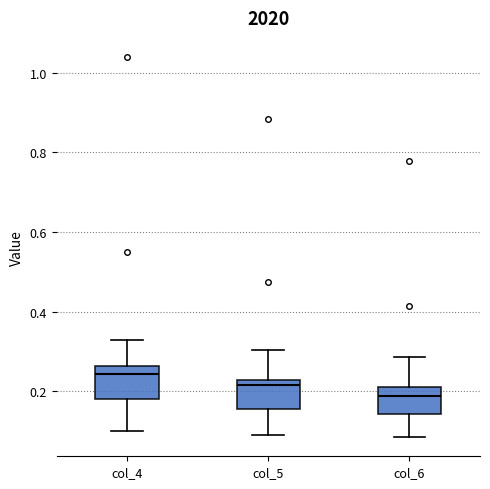

Where is the lower edge of the box for col_5 on the y-axis? The values are not printed on the chart, so give them approximately, as read against the axis.

0.16